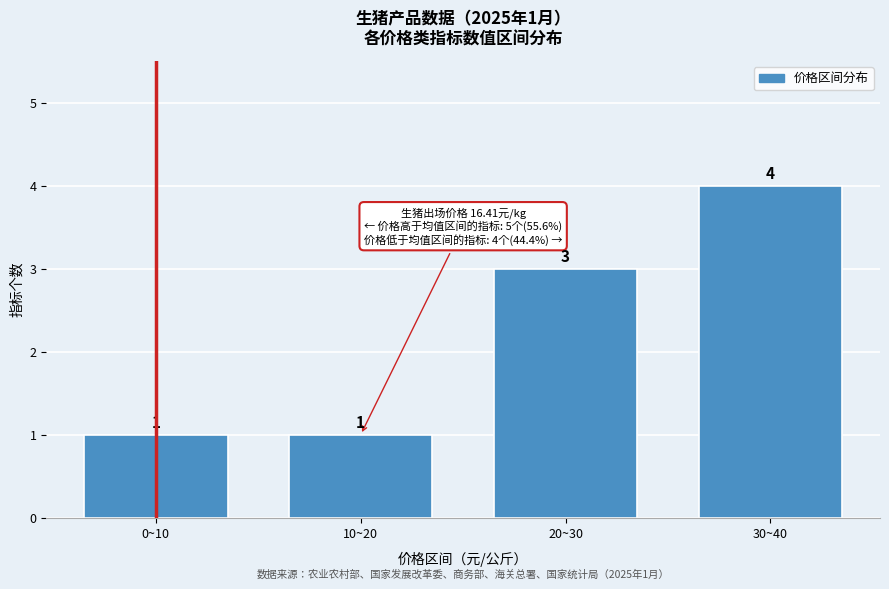

Reading right to left, extract all data points from this chart.

30~40=4	20~30=3	10~20=1	0~10=1